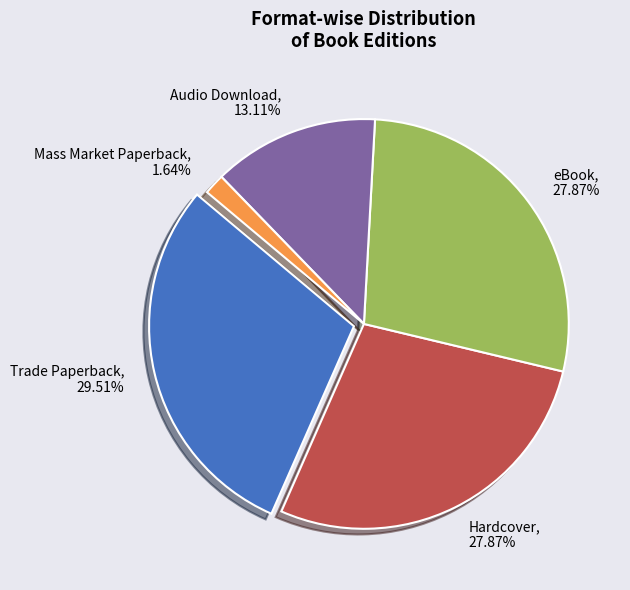

Is it true that Hardcover is 28% of the pie?

True